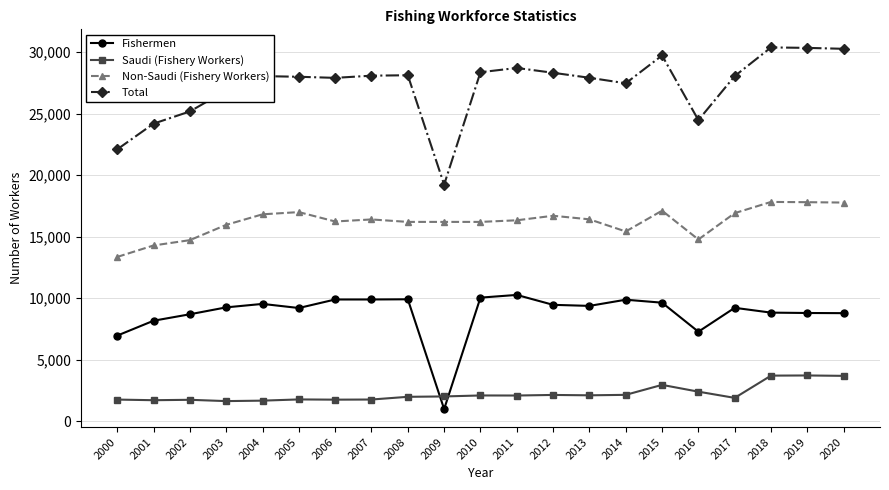

What is the difference between the Saudi (Fishery Workers) values at 2011 and 2008?

105